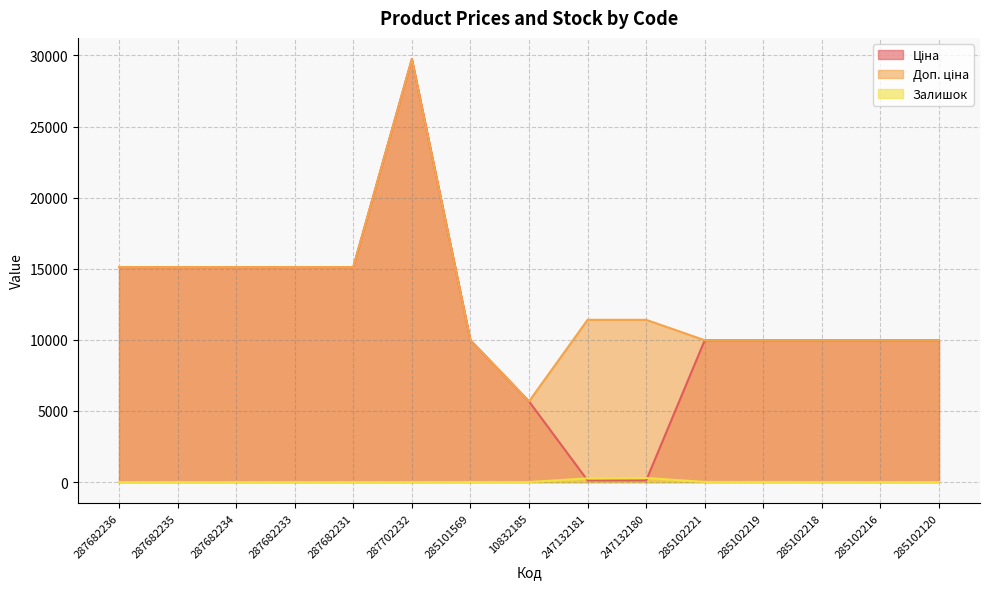

What is the total value across all series at 287682235?

30240.0